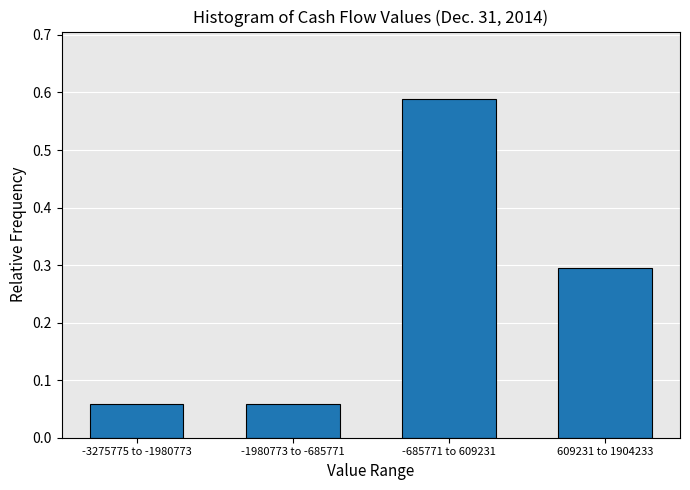

What is the sum of all values?

1.0